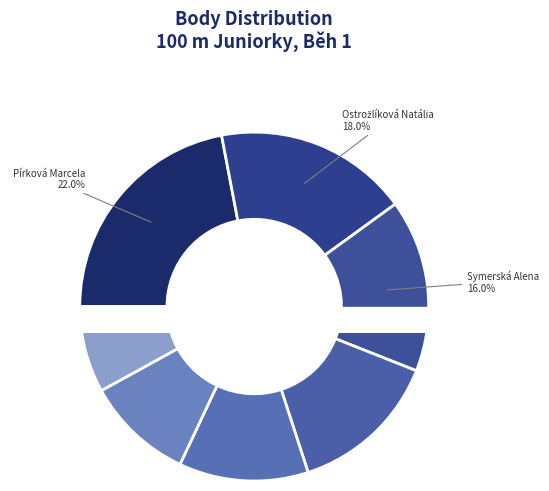

Is Zlatníková Lucie the majority of the pie?

No